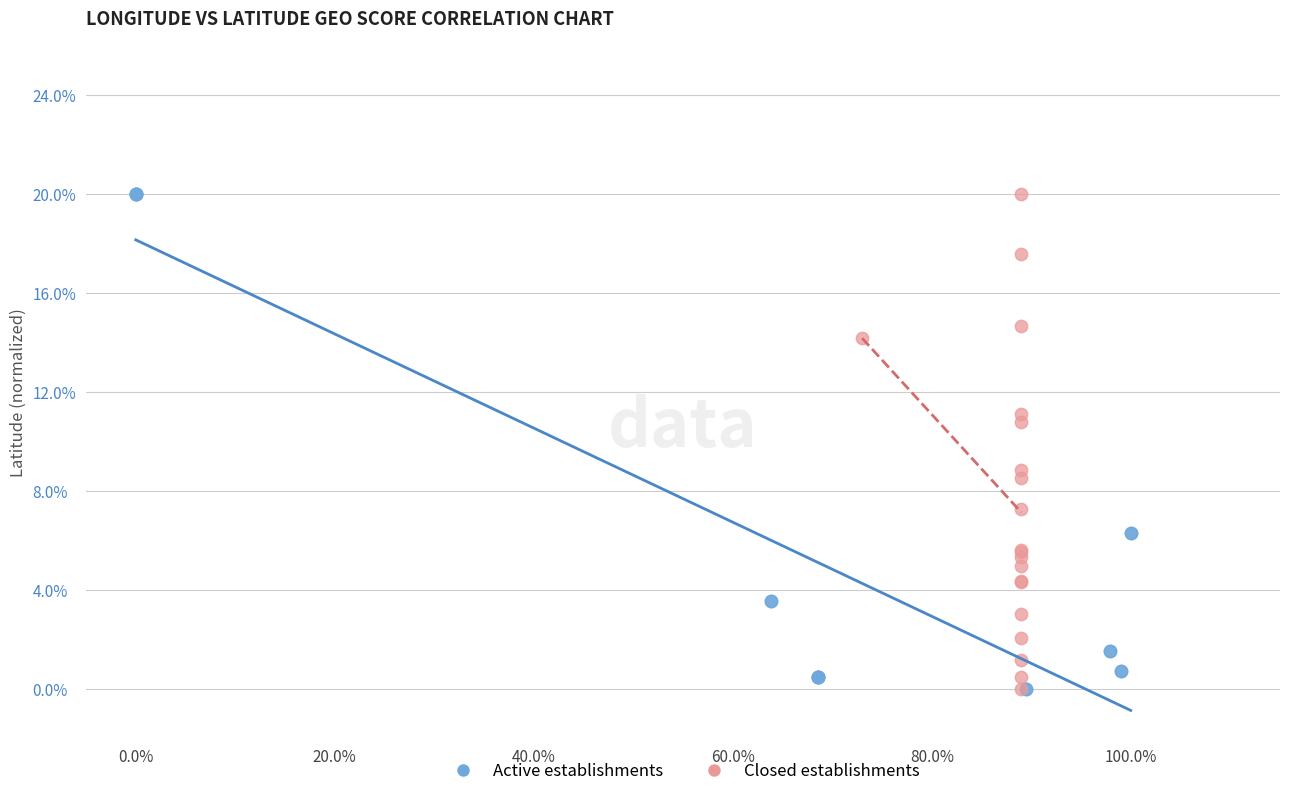

What are all the series names shown in the legend?

Active establishments, Closed establishments